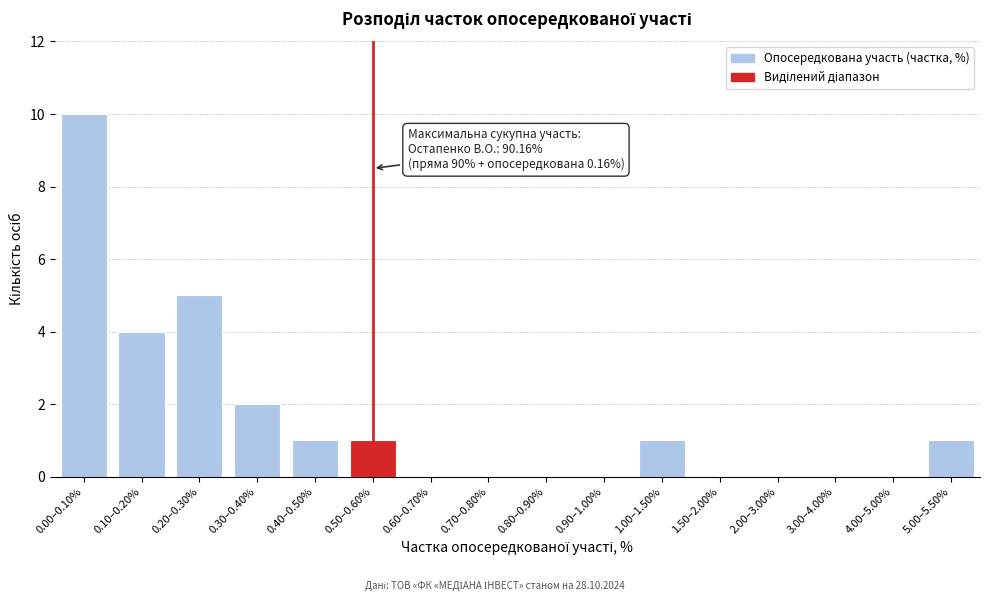

Reading right to left, extract all data points from this chart.

5.00–5.50%=1	4.00–5.00%=0	3.00–4.00%=0	2.00–3.00%=0	1.50–2.00%=0	1.00–1.50%=1	0.90–1.00%=0	0.80–0.90%=0	0.70–0.80%=0	0.60–0.70%=0	0.50–0.60%=1	0.40–0.50%=1	0.30–0.40%=2	0.20–0.30%=5	0.10–0.20%=4	0.00–0.10%=10